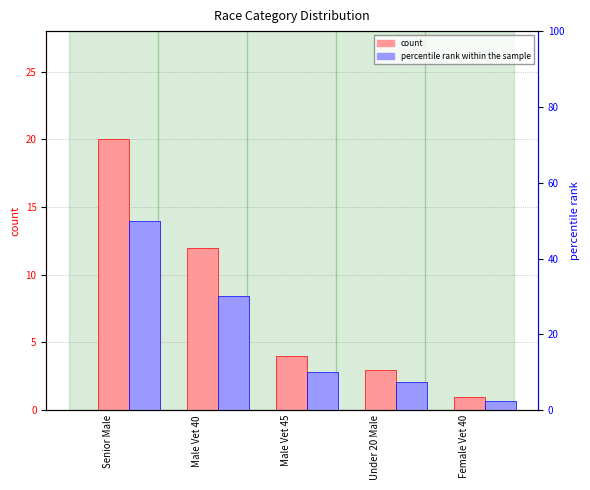

Where is count nearest to the value 10?

Male Vet 40